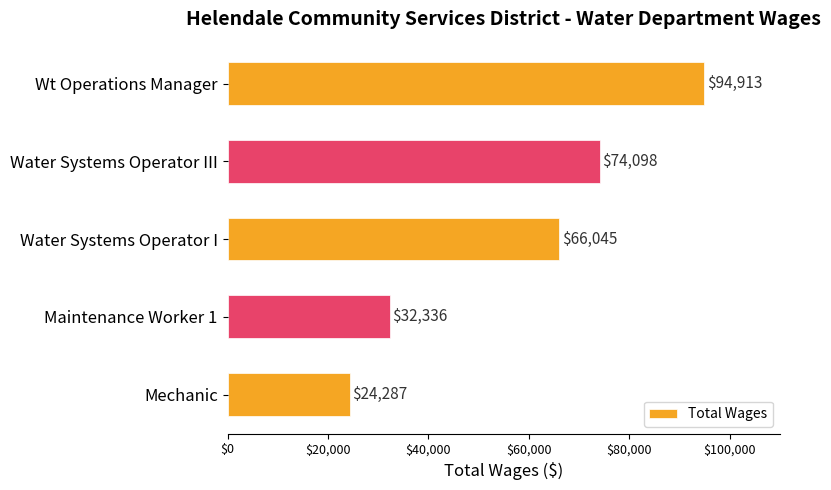

The chart shows a value of 66045 at Water Systems Operator I. True or false?

True